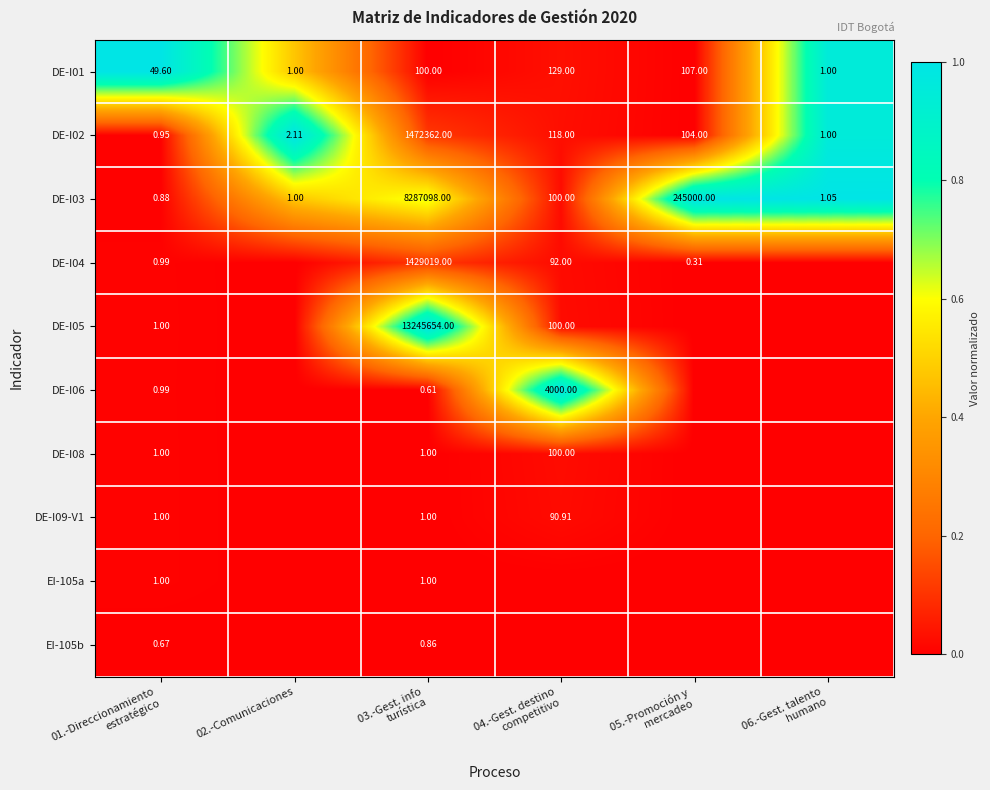

The value of DE-I04 at 03.-Gest. info turística is 0.1. True or false?

False